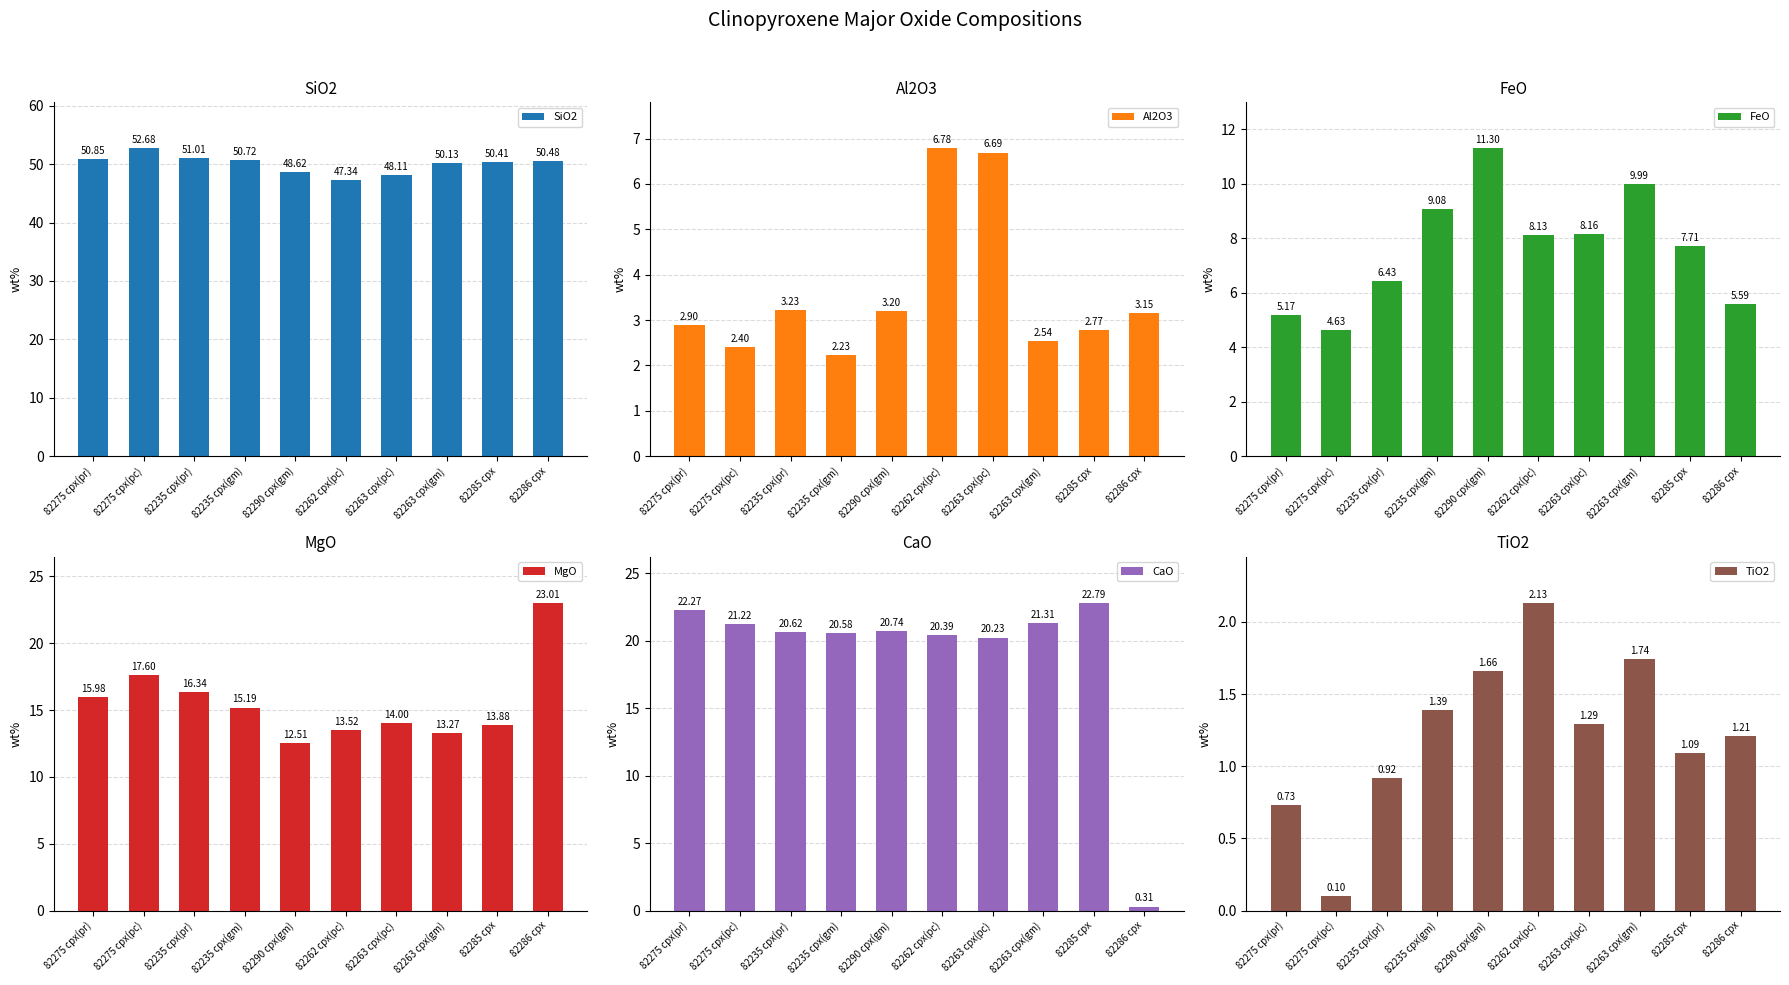

Which series has the largest total across all categories?

SiO2